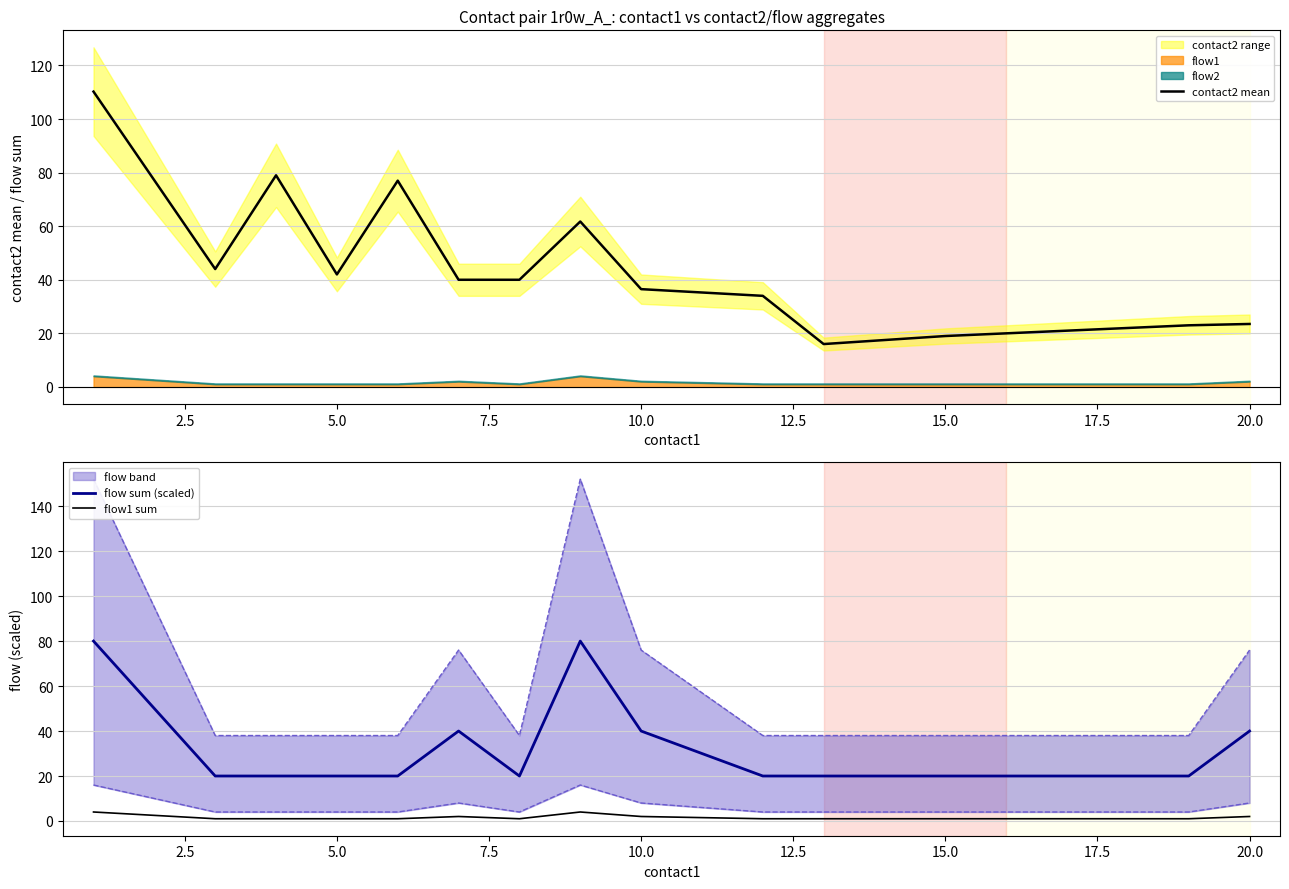

True or false: flow1 sum and flow sum (scaled) intersect in this chart.

False